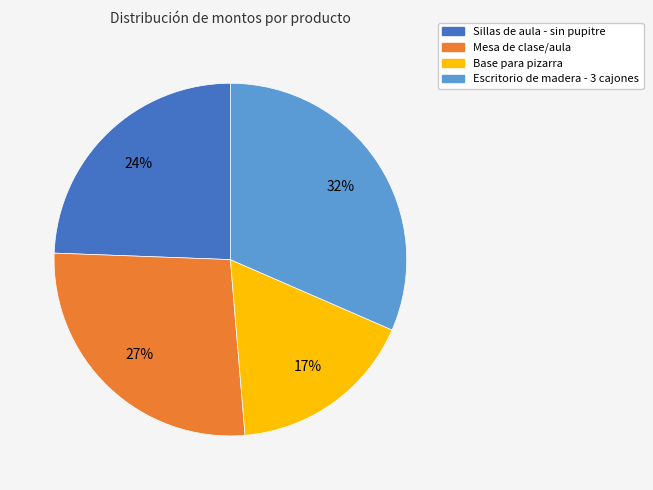

True or false: Escritorio de madera - 3 cajones accounts for 26% of the total.

False